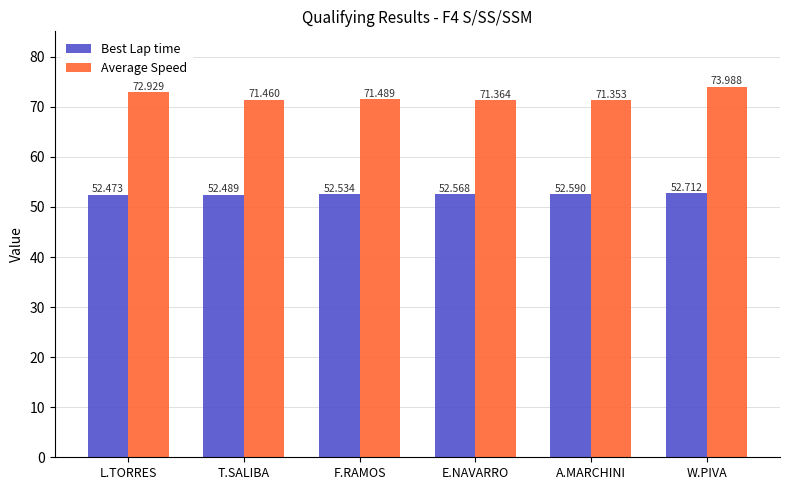

What is the value of the Best Lap time bar at the 2nd from the left?

52.5